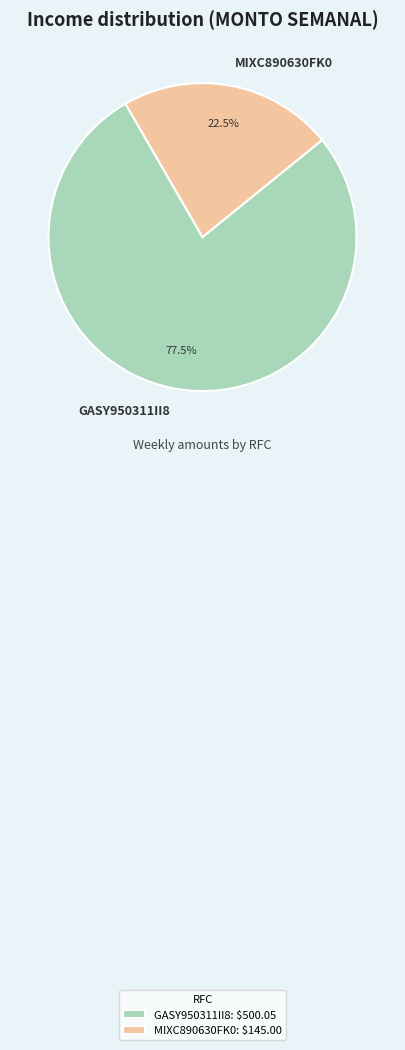

Does MIXC890630FK0 represent more than half of the total?

No